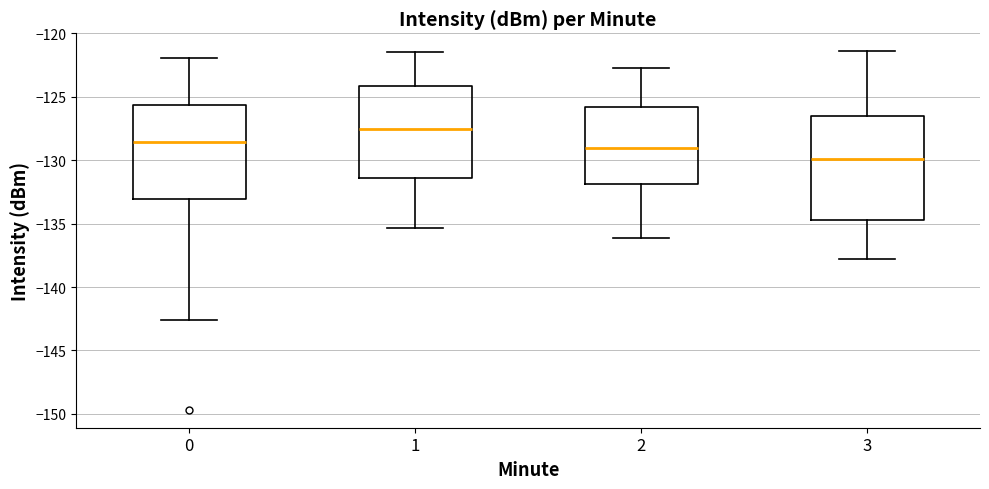

Which box is the tallest, from its lower edge to its upper edge?

3